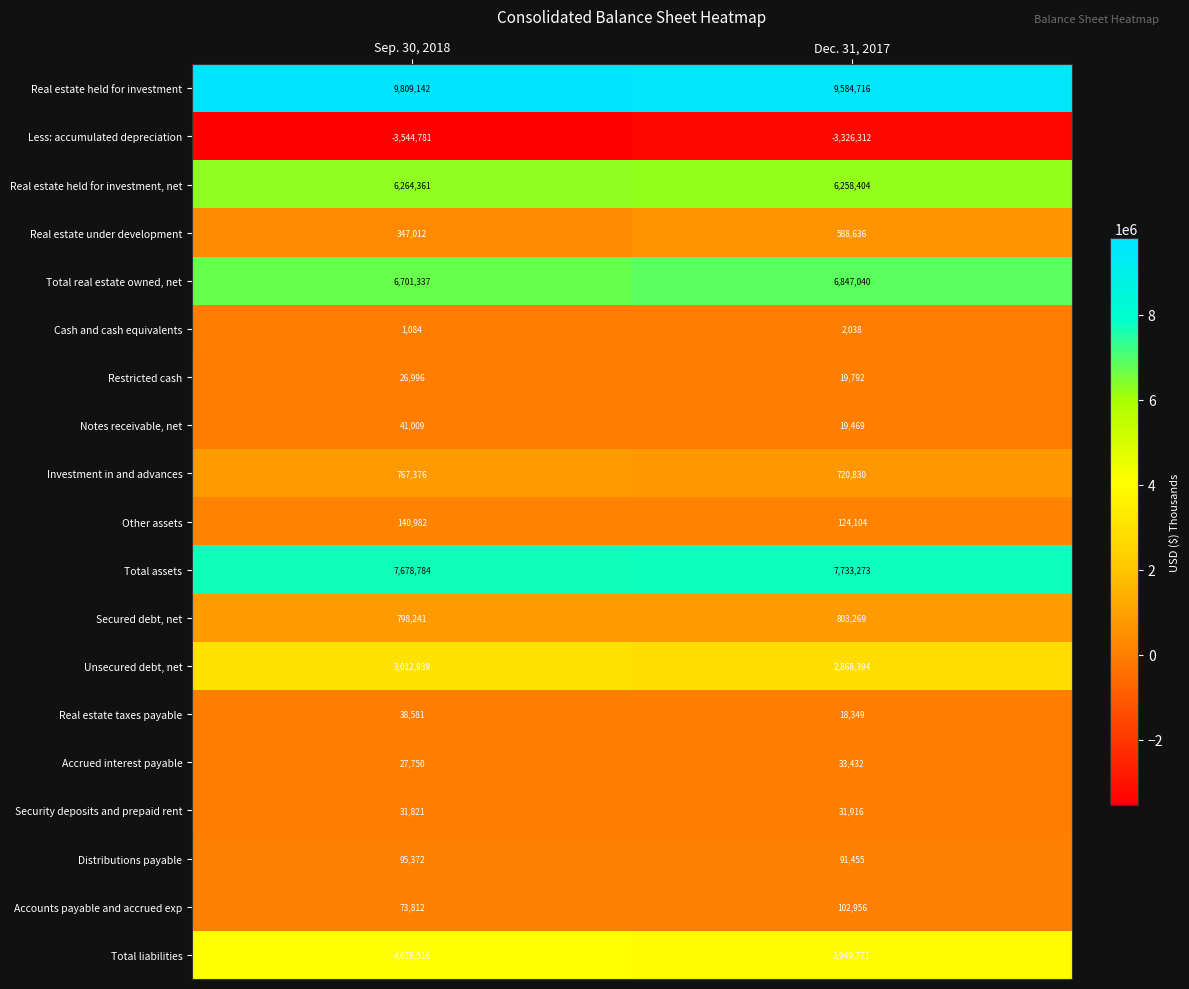

Which category has the highest value in the Real estate held for investment, net series?

Sep. 30, 2018